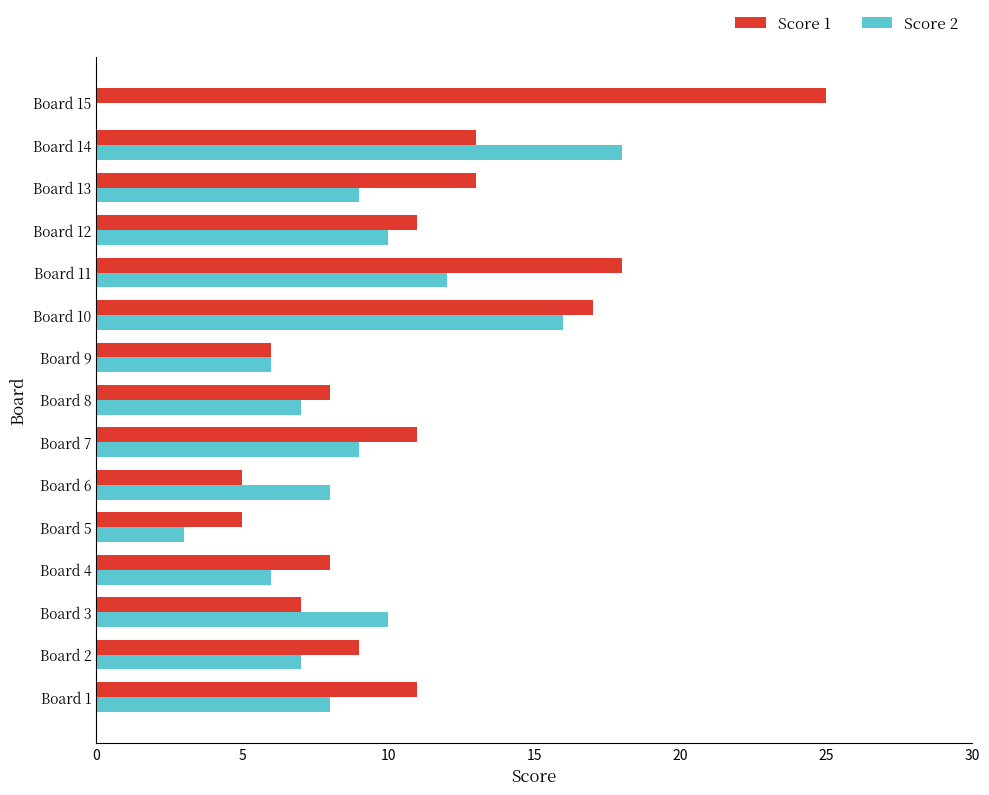

Is the value of Score 2 at Board 11 greater than the value of Score 1 at Board 3?

Yes